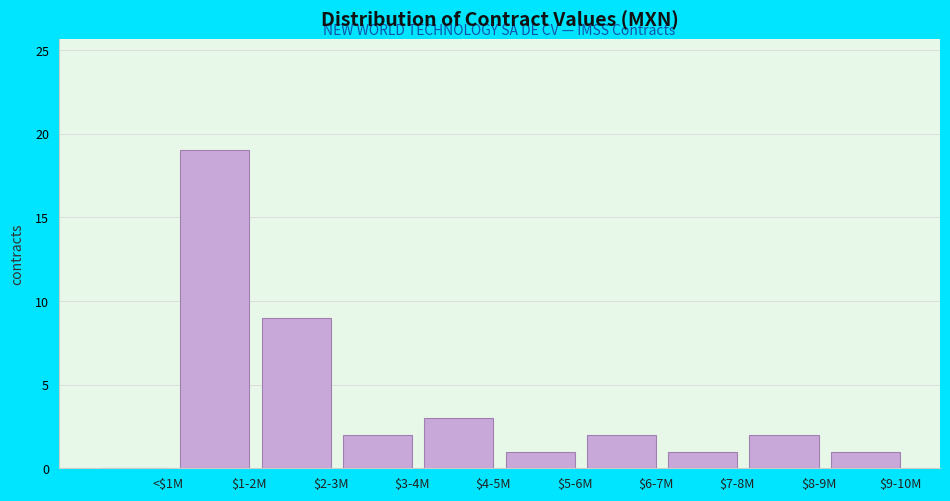

What is the maximum value shown in the chart?

19